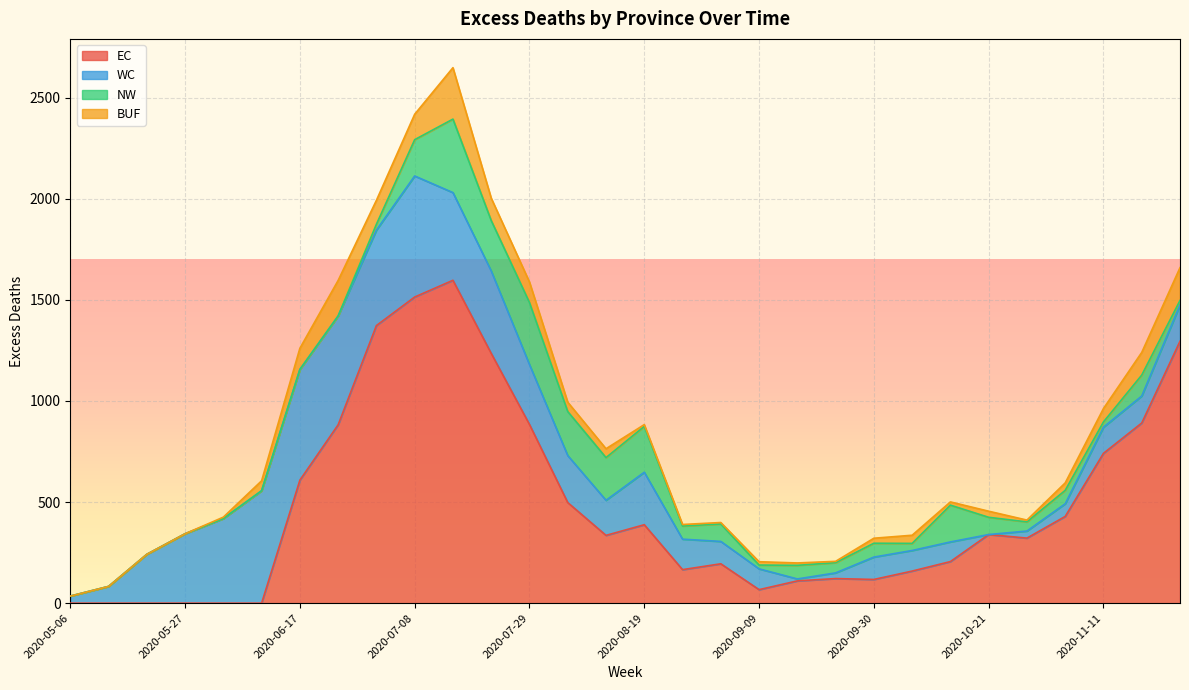

At which label does WC reach its peak?

2020-07-08